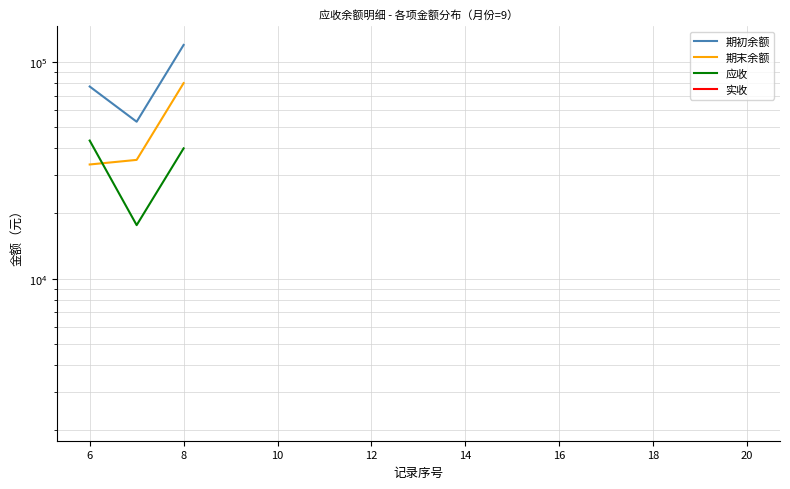

Is it true that 应收 equals 11971.2 at 6?

False